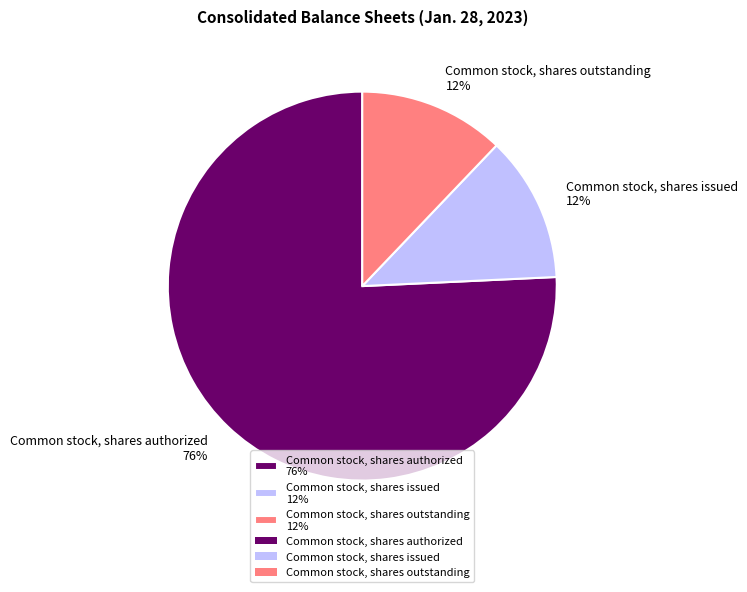

True or false: Common stock, shares authorized accounts for 76% of the total.

True